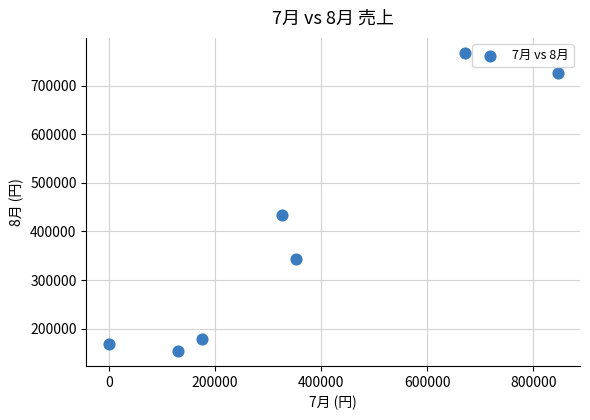

What Y value in the scatter plot is closest to 460625?

433260